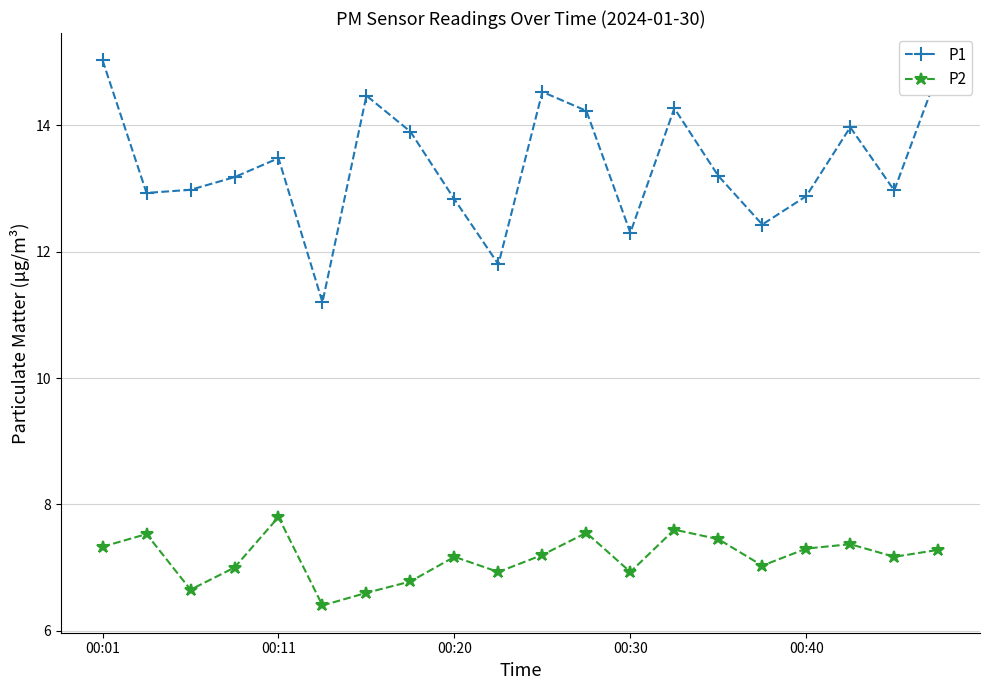

What is the sum of all P1 values?

267.4